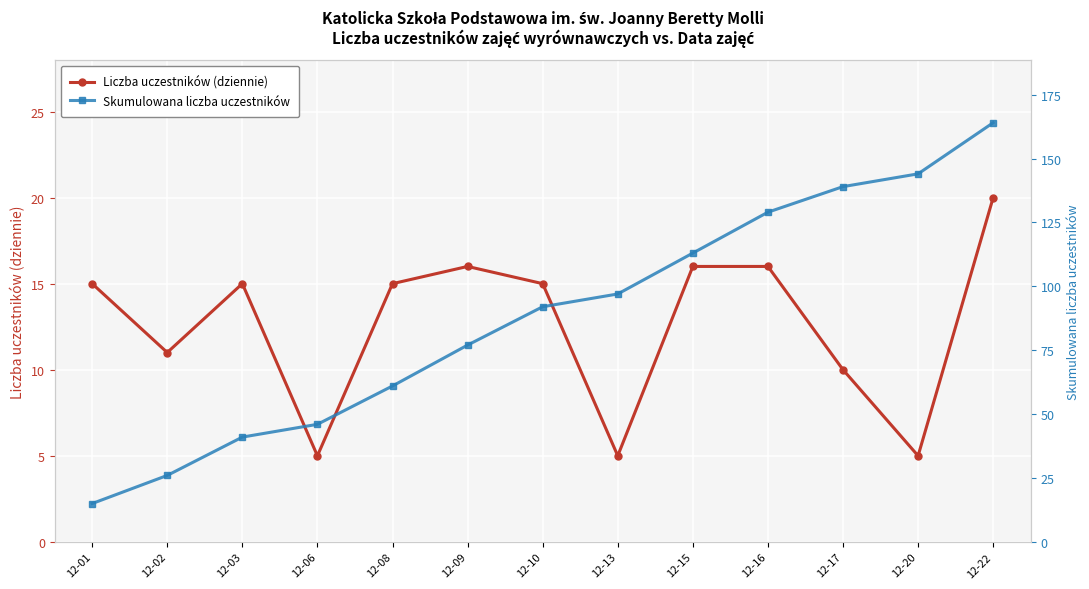

What is the difference between the highest and lowest values at 12-10?

77